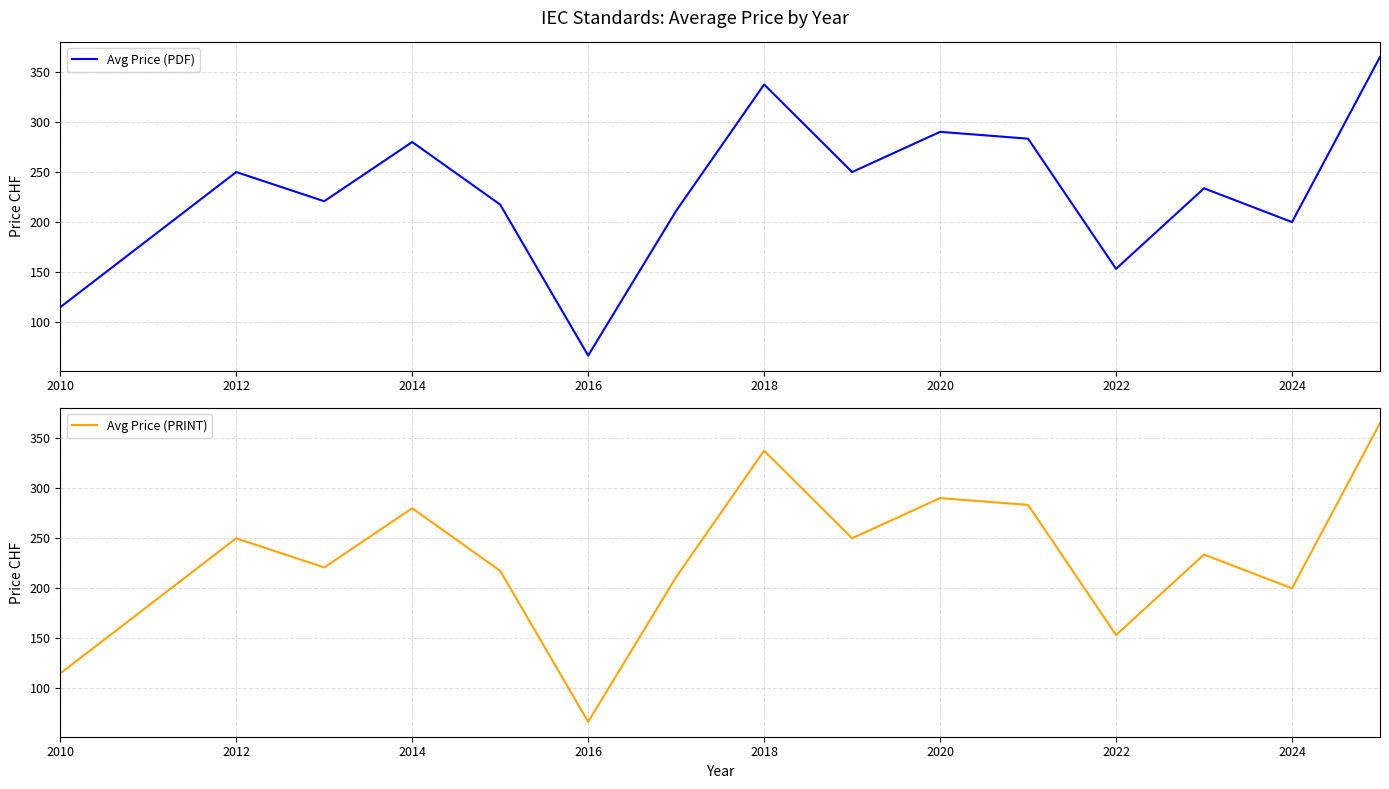

True or false: Avg Price (PRINT) and Avg Price (PDF) cross at least once.

False